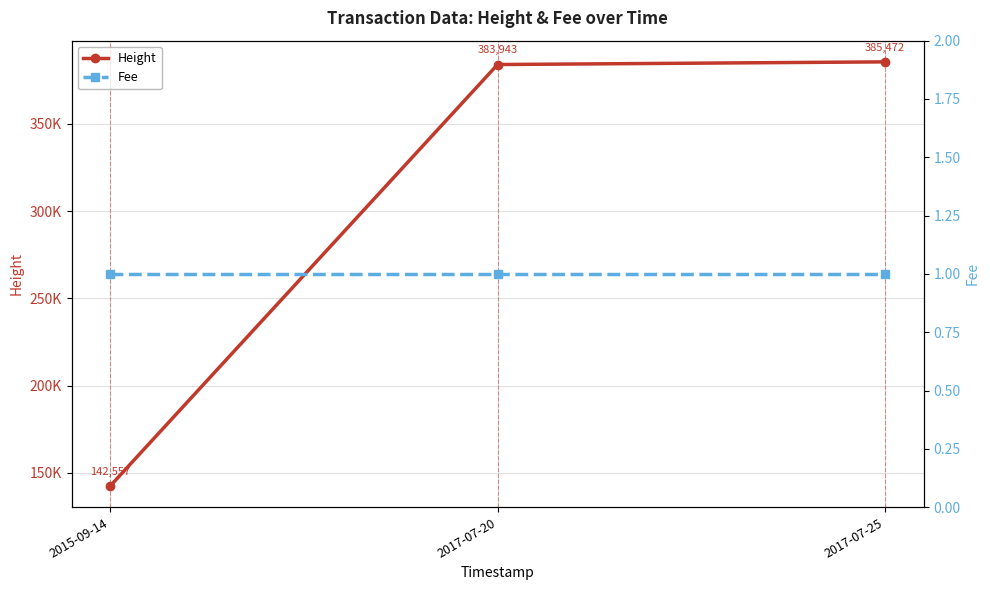

Is the value of Fee at 2017-07-20 greater than the value of Height at 2015-09-14?

No